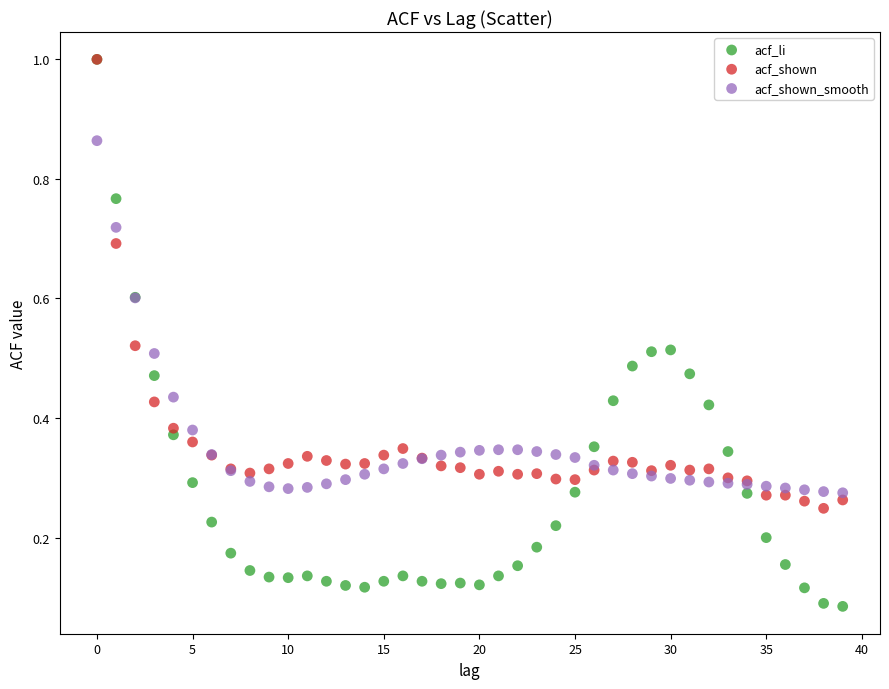

What are all the series names shown in the legend?

acf_li, acf_shown, acf_shown_smooth